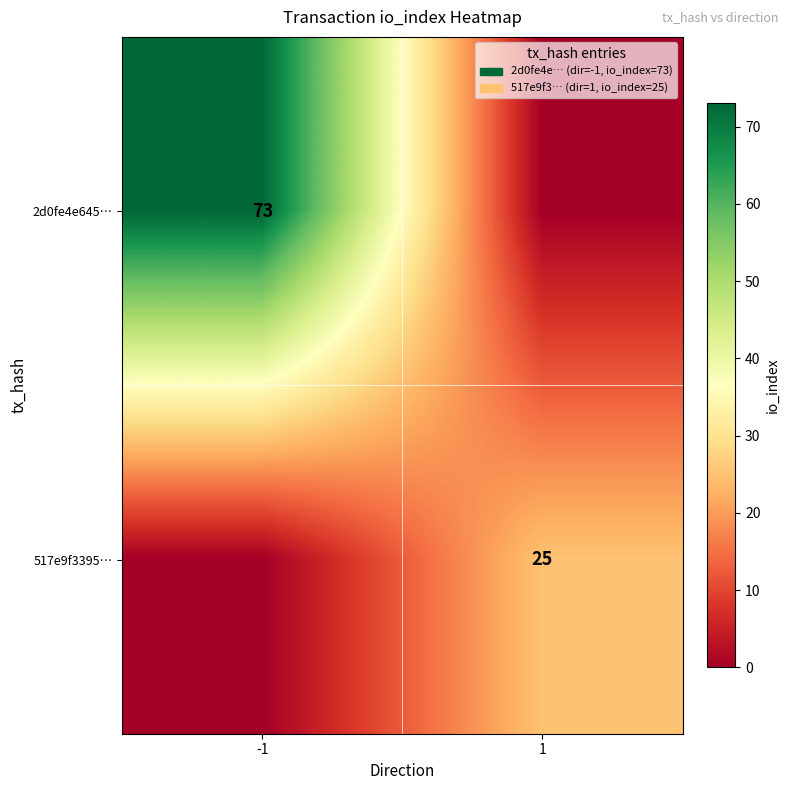

The value of 517e9f3395… at 1 is 25. True or false?

True